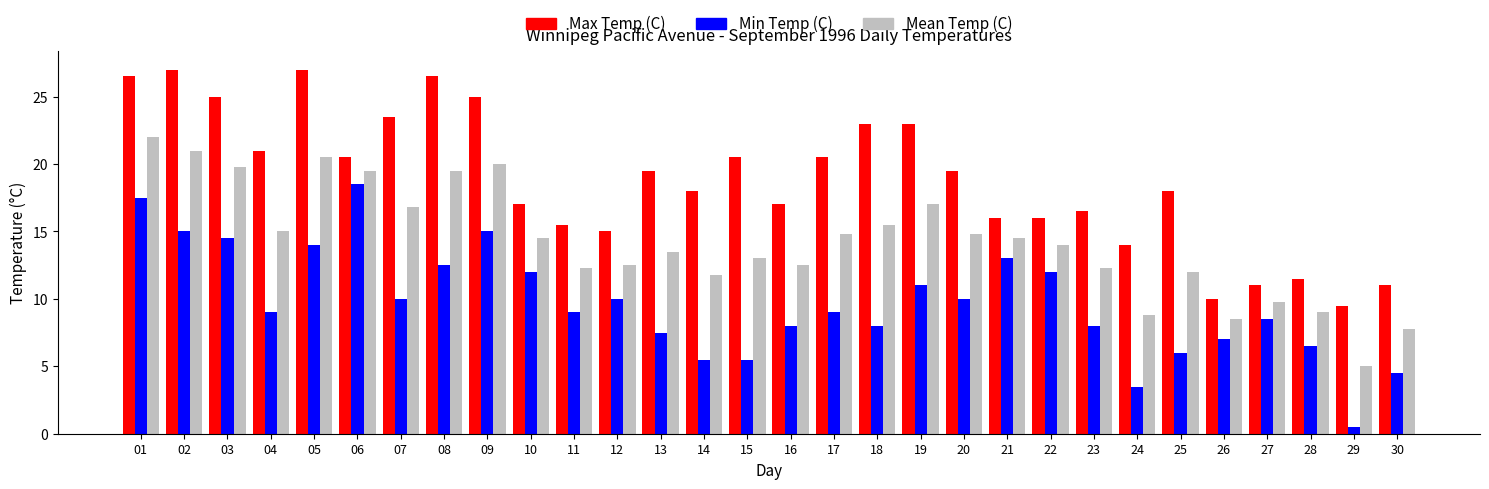

The value of Min Temp (C) at 16 is 3.7. True or false?

False